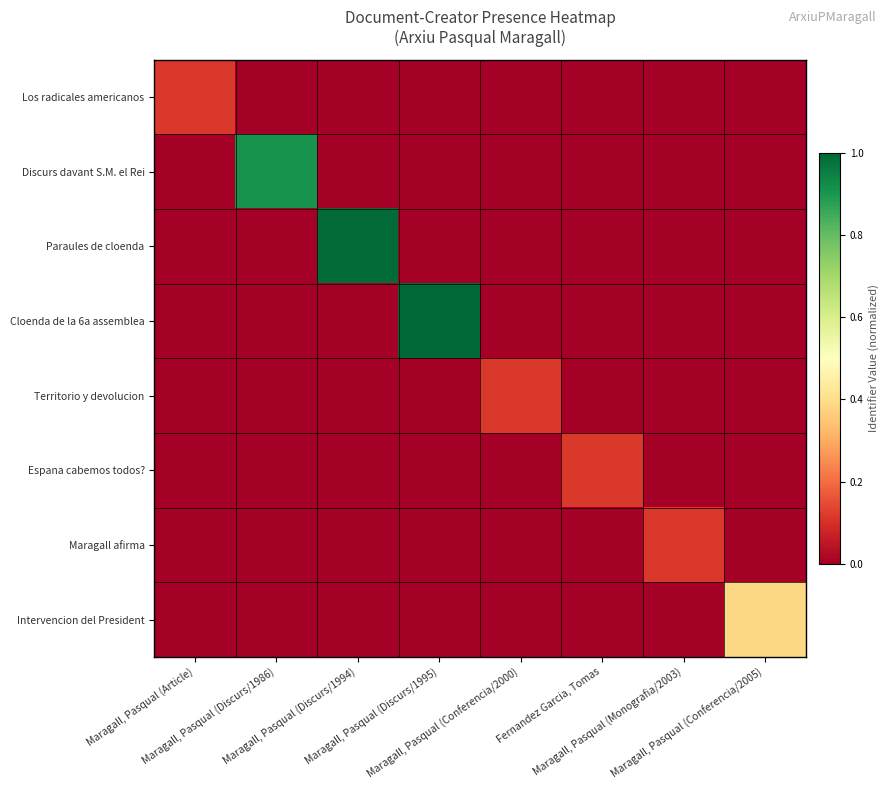

Which series has the largest total across all categories?

Cloenda de la 6a assemblea